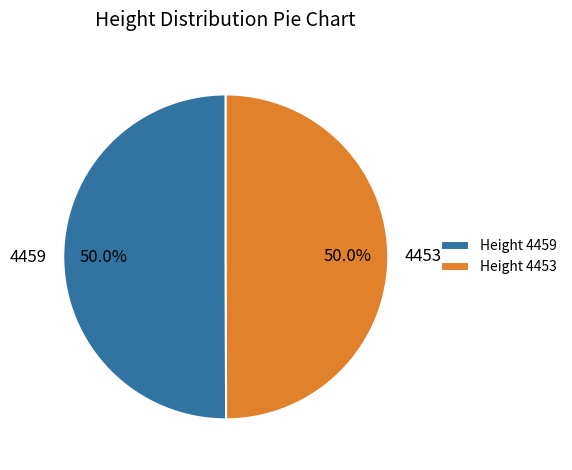

True or false: 4453 accounts for 35% of the total.

False